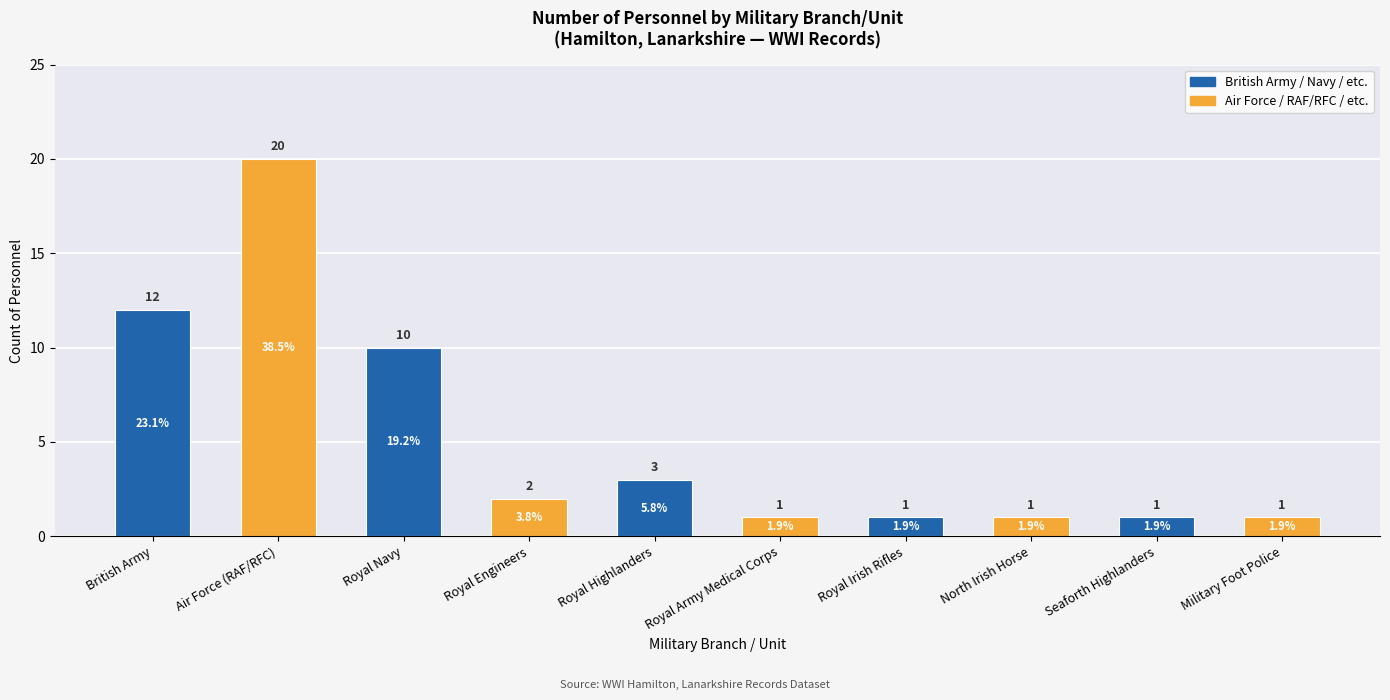

What is the approximate value at Royal Army Medical Corps?

1